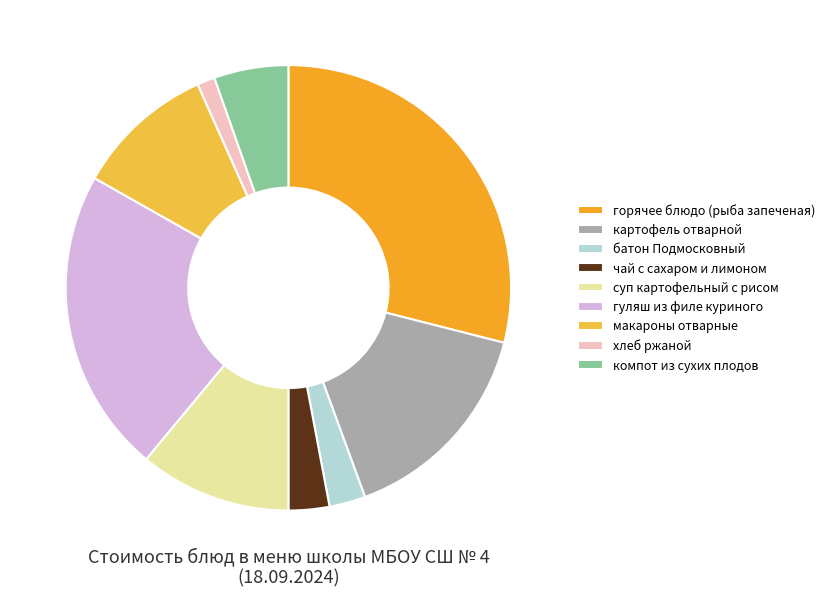

To the nearest percent, what portion does хлеб ржаной represent?

1%